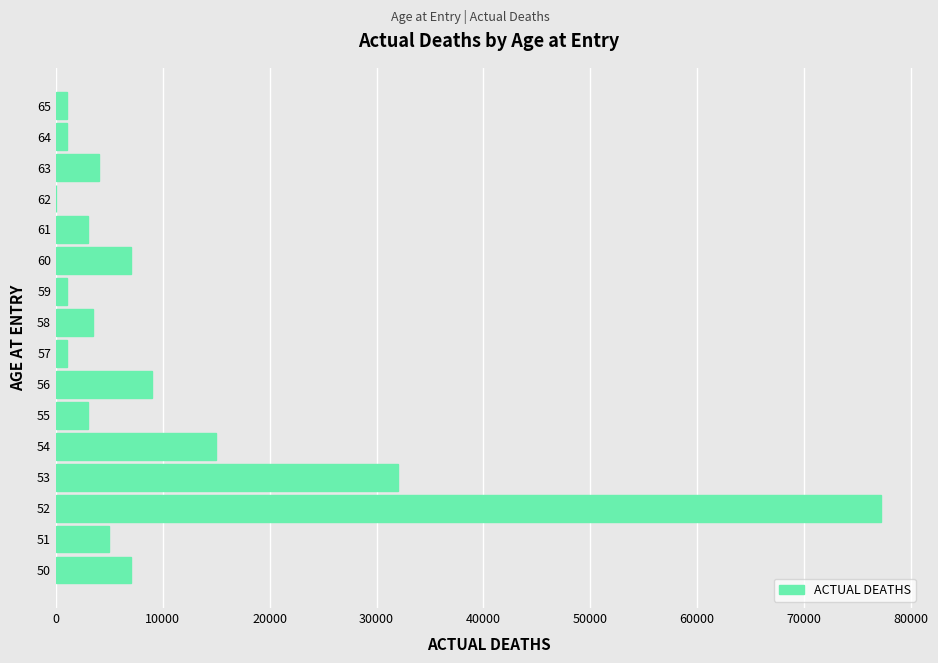

Reading top to bottom, transcribe all the data shown in this chart.

65=1000	64=1000	63=4000	62=0	61=3000	60=7000	59=1000	58=3500	57=1000	56=9000	55=3000	54=15000	53=32000	52=77200	51=5000	50=7000